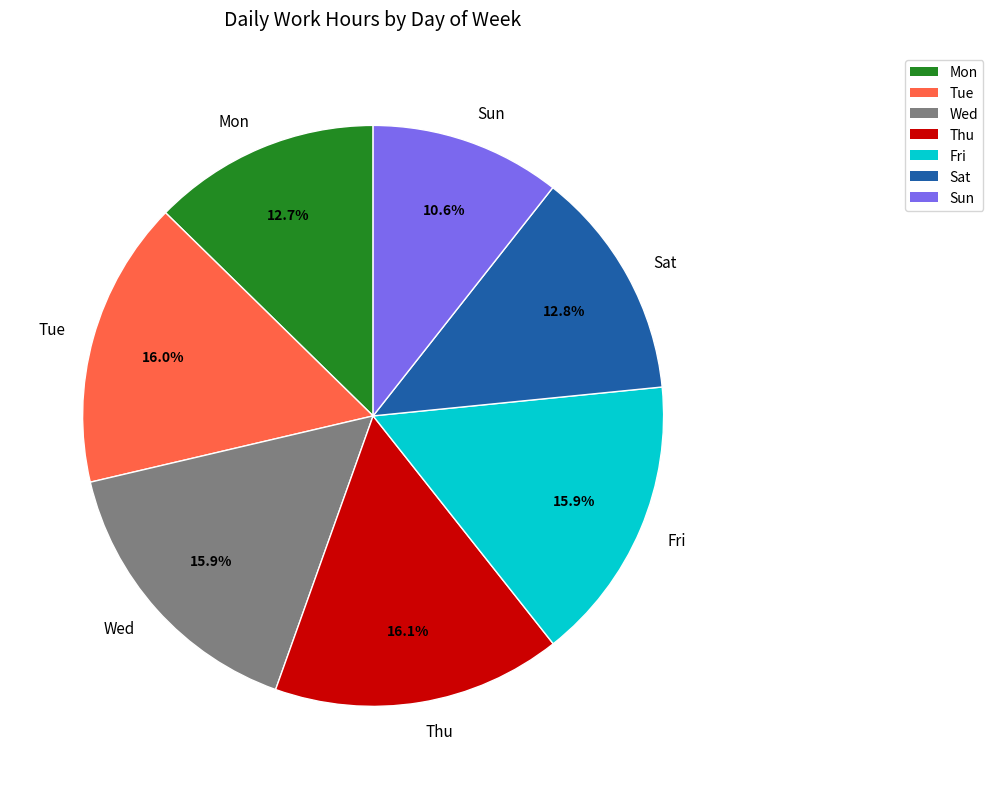

What percentage is the Fri slice, to the nearest percent?

16%